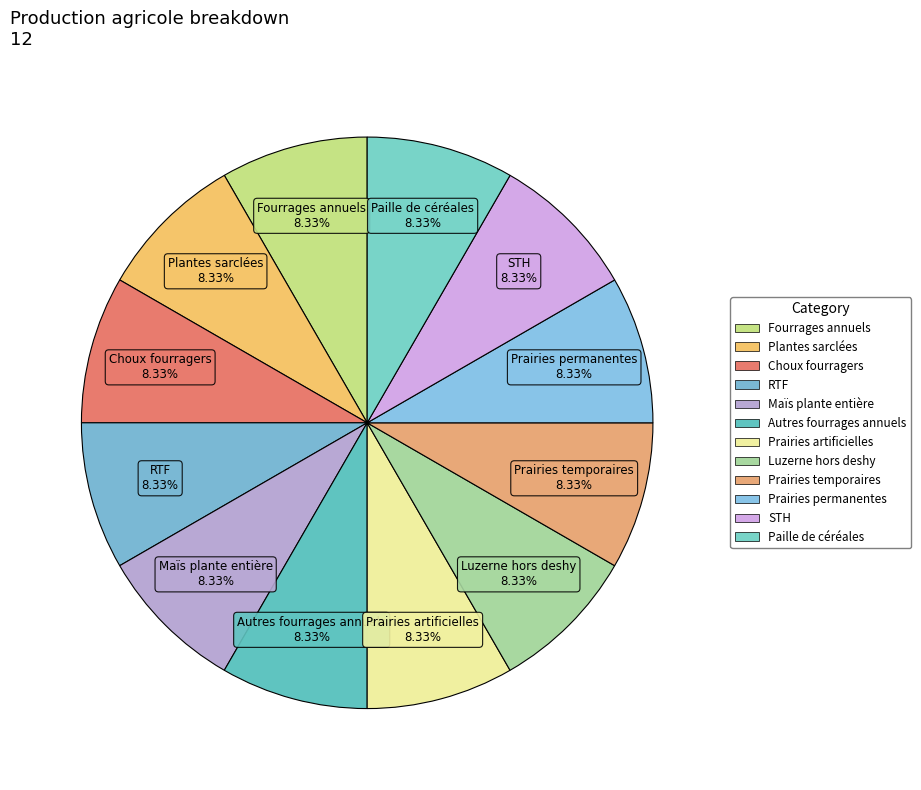

Is there any slice that represents more than half of the pie?

No